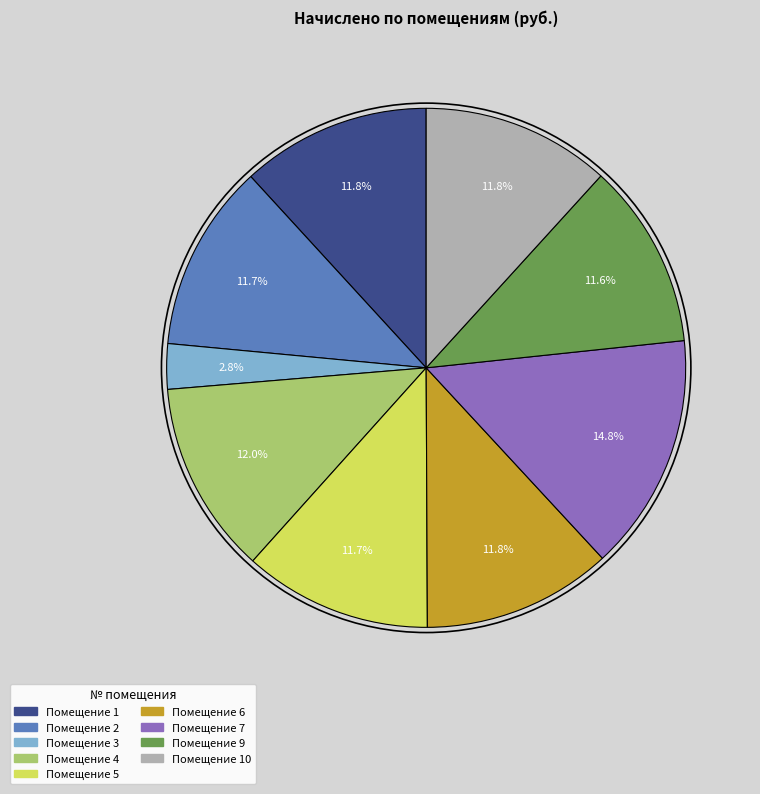

Is there any slice that represents more than half of the pie?

No